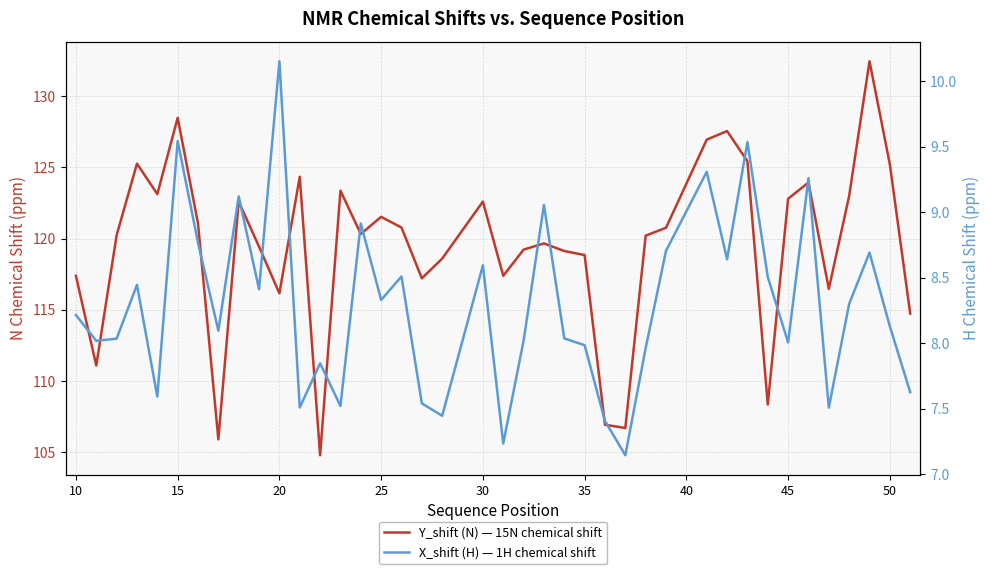

What are all the series names shown in the legend?

Y_shift (N) — 15N chemical shift, X_shift (H) — 1H chemical shift